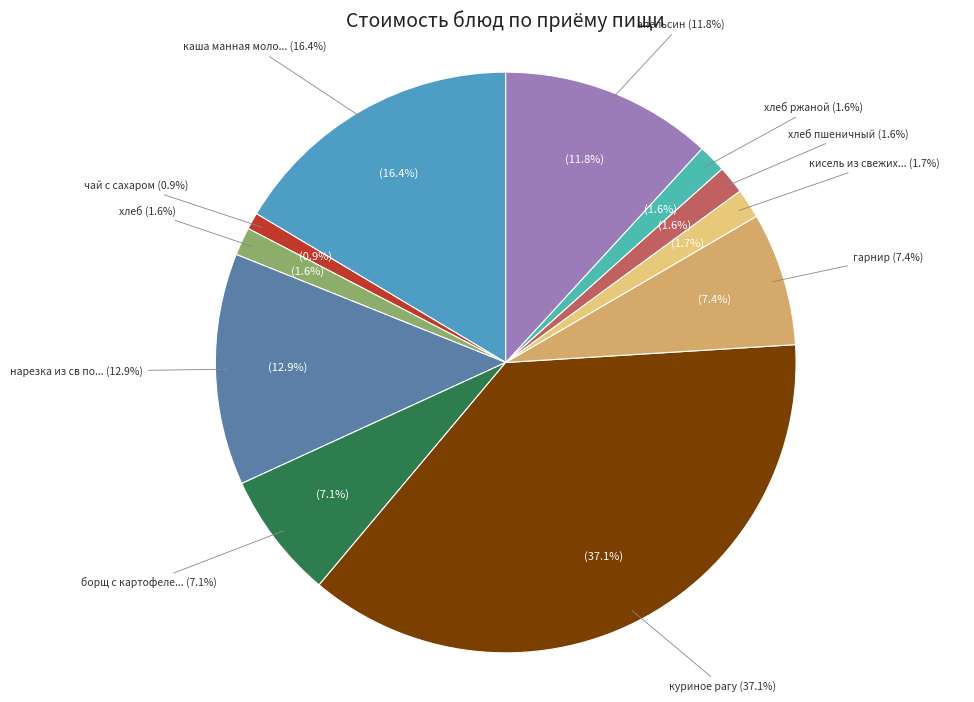

Combined, do каша манная молочная жидкая с маслом and хлеб ржаной account for over 50%?

No